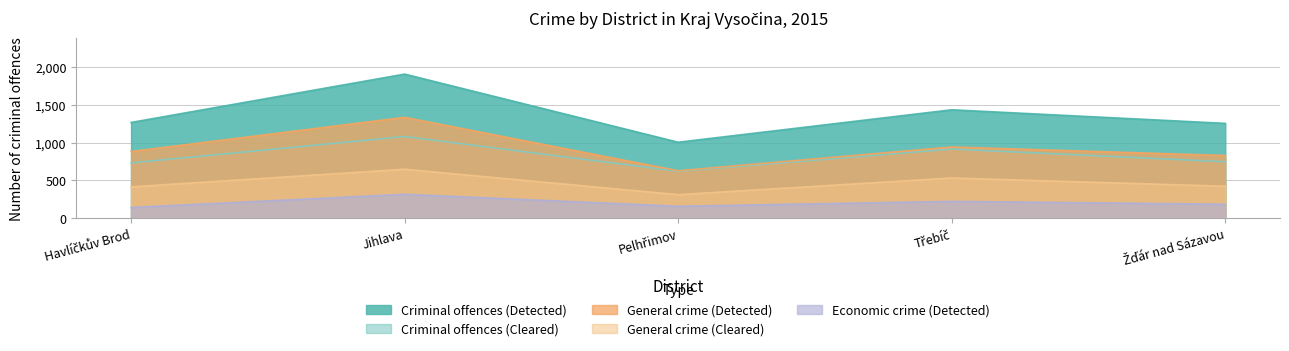

What is the minimum value shown in the chart?

142